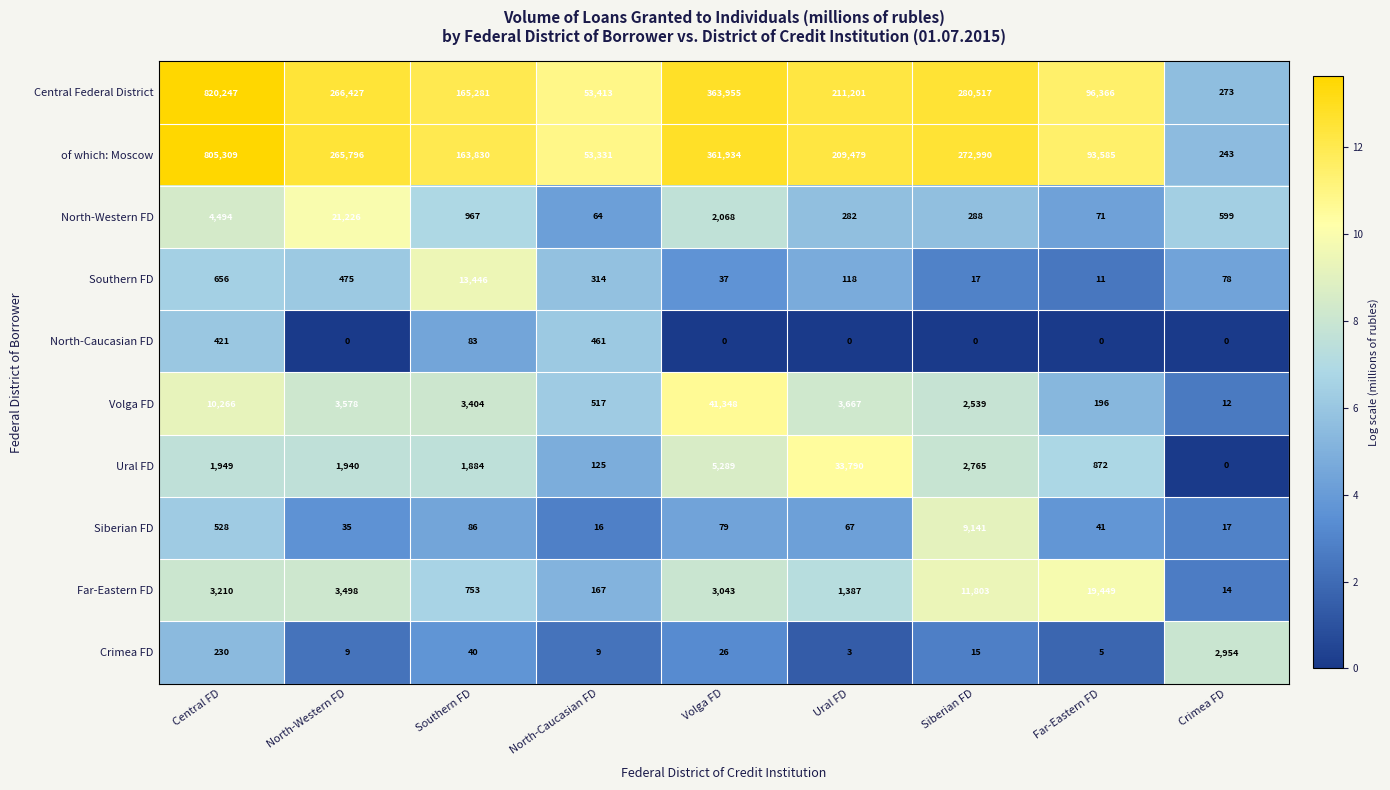

True or false: North-Caucasian FD has a value of 0 at Volga FD.

True